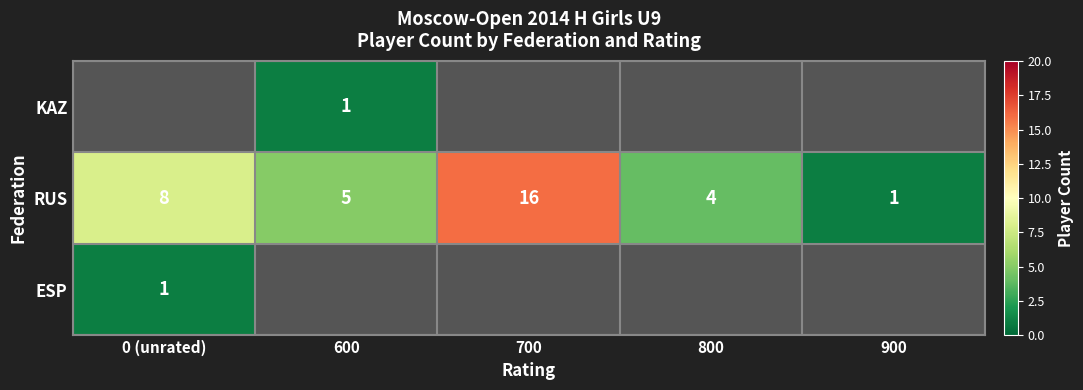

How many positive values does the KAZ series have?

1